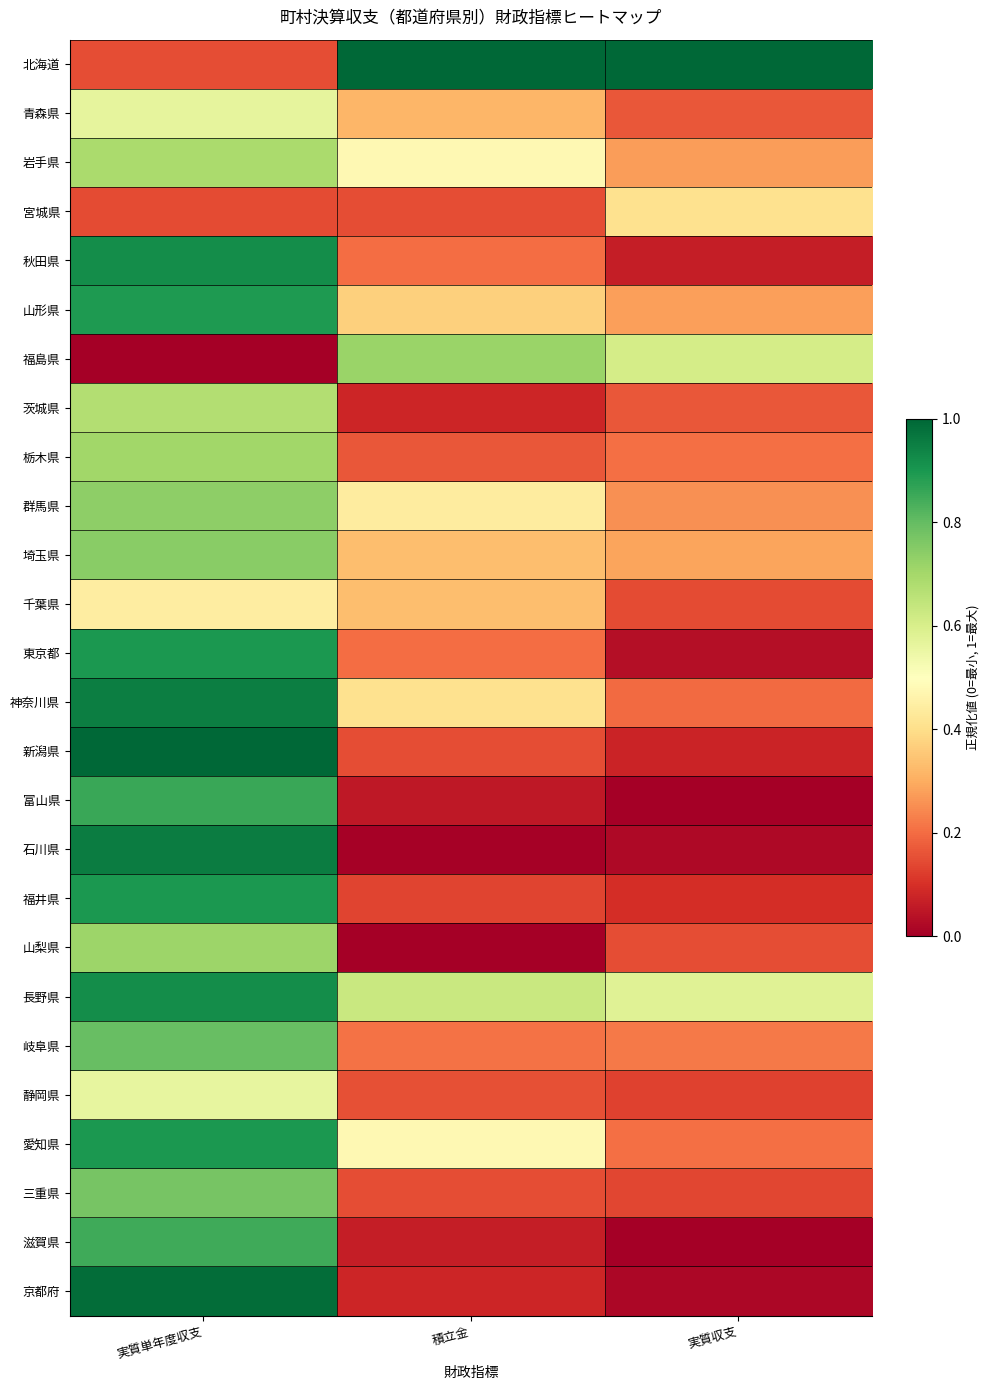

Reading left to right, list all the values displayed in this chart.

北海道: 実質単年度収支=0.2	積立金=1.0	実質収支=1.0
青森県: 実質単年度収支=0.6	積立金=0.3	実質収支=0.2
岩手県: 実質単年度収支=0.7	積立金=0.5	実質収支=0.3
宮城県: 実質単年度収支=0.1	積立金=0.2	実質収支=0.4
秋田県: 実質単年度収支=0.9	積立金=0.2	実質収支=0.1
山形県: 実質単年度収支=0.9	積立金=0.4	実質収支=0.3
福島県: 実質単年度収支=0.0	積立金=0.7	実質収支=0.6
茨城県: 実質単年度収支=0.7	積立金=0.1	実質収支=0.2
栃木県: 実質単年度収支=0.7	積立金=0.2	実質収支=0.2
群馬県: 実質単年度収支=0.7	積立金=0.4	実質収支=0.3
埼玉県: 実質単年度収支=0.7	積立金=0.3	実質収支=0.3
千葉県: 実質単年度収支=0.4	積立金=0.3	実質収支=0.1
東京都: 実質単年度収支=0.9	積立金=0.2	実質収支=0.0
神奈川県: 実質単年度収支=1.0	積立金=0.4	実質収支=0.2
新潟県: 実質単年度収支=1.0	積立金=0.2	実質収支=0.1
富山県: 実質単年度収支=0.9	積立金=0.1	実質収支=0.0
石川県: 実質単年度収支=1.0	積立金=0.0	実質収支=0.0
福井県: 実質単年度収支=0.9	積立金=0.1	実質収支=0.1
山梨県: 実質単年度収支=0.7	積立金=0.0	実質収支=0.1
長野県: 実質単年度収支=0.9	積立金=0.6	実質収支=0.6
岐阜県: 実質単年度収支=0.8	積立金=0.2	実質収支=0.2
静岡県: 実質単年度収支=0.6	積立金=0.2	実質収支=0.1
愛知県: 実質単年度収支=0.9	積立金=0.5	実質収支=0.2
三重県: 実質単年度収支=0.8	積立金=0.1	実質収支=0.1
滋賀県: 実質単年度収支=0.8	積立金=0.1	実質収支=0.0
京都府: 実質単年度収支=1.0	積立金=0.1	実質収支=0.0